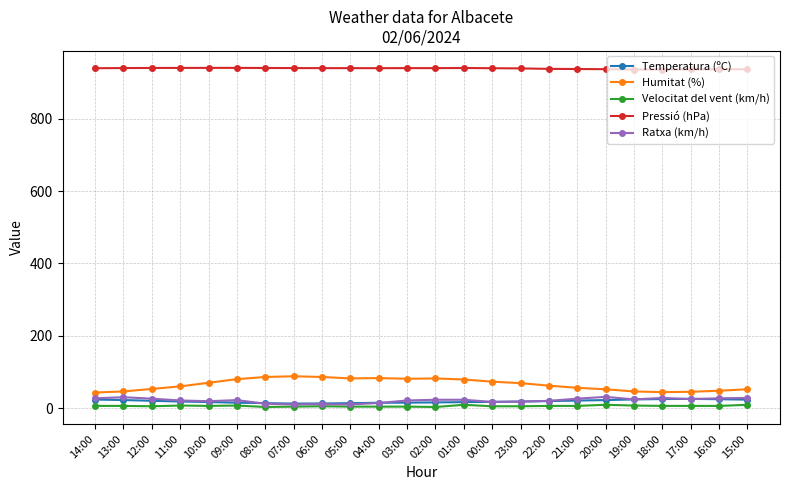

What is the difference between the maximum and minimum values in the Ratxa (km/h) series?

21.0